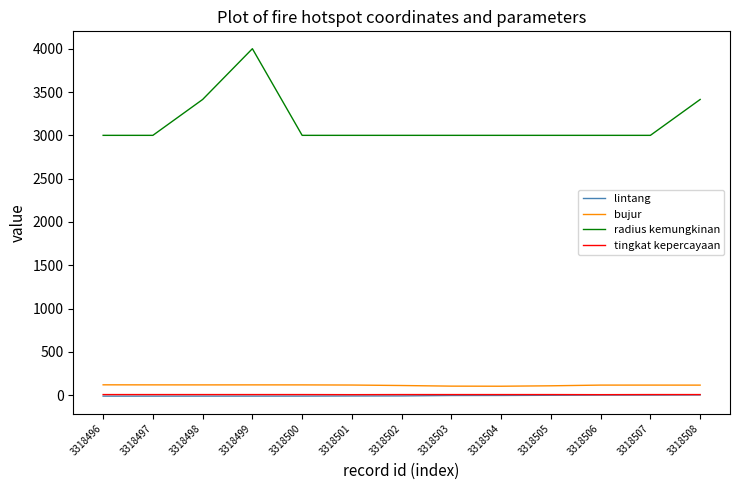

Which category has the highest value across all series?

3318499